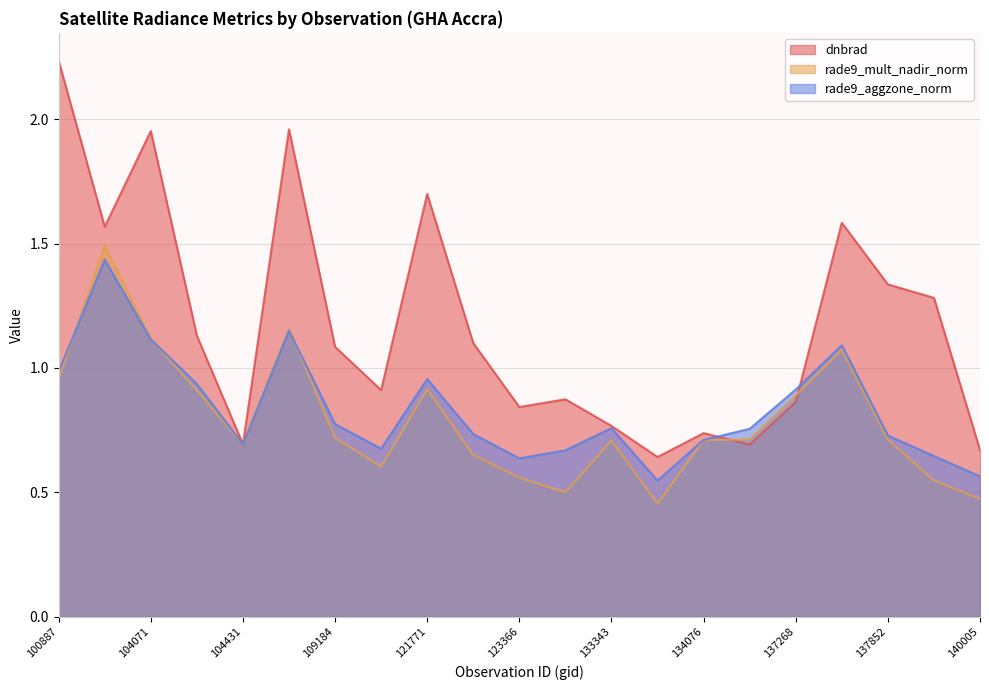

Which series changed the most between 122463 and 6551?

dnbrad